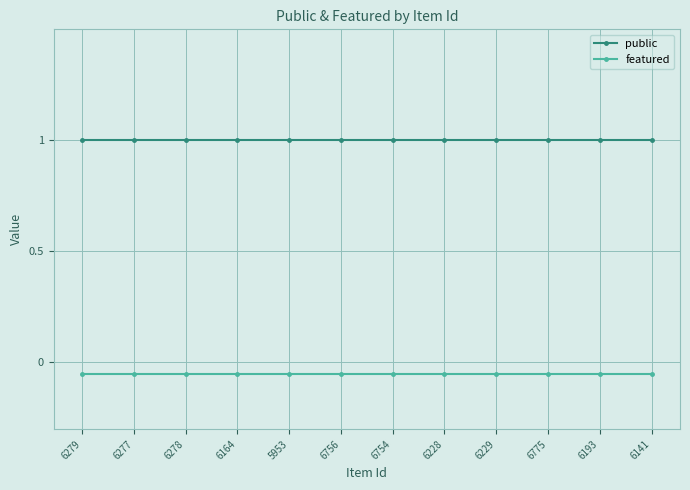

What is the label of the 11th point from the left?

6193